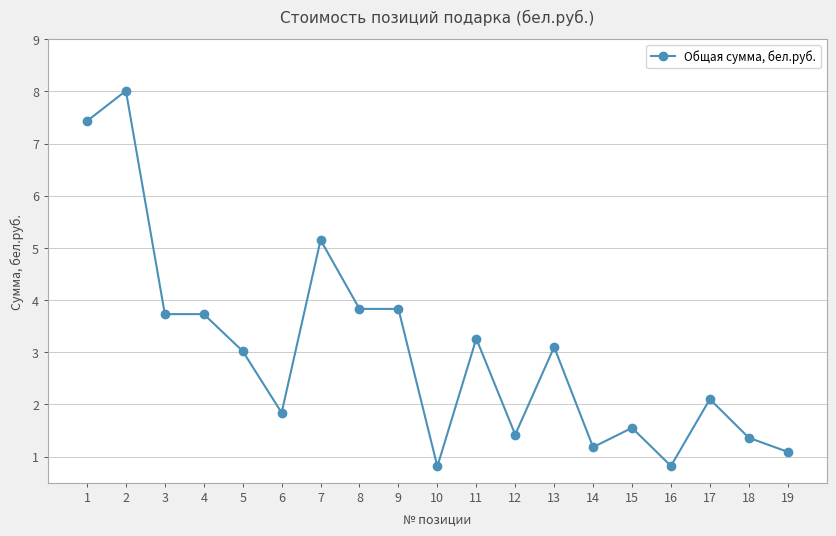

What is the change in value from 3 to 6?

-1.9